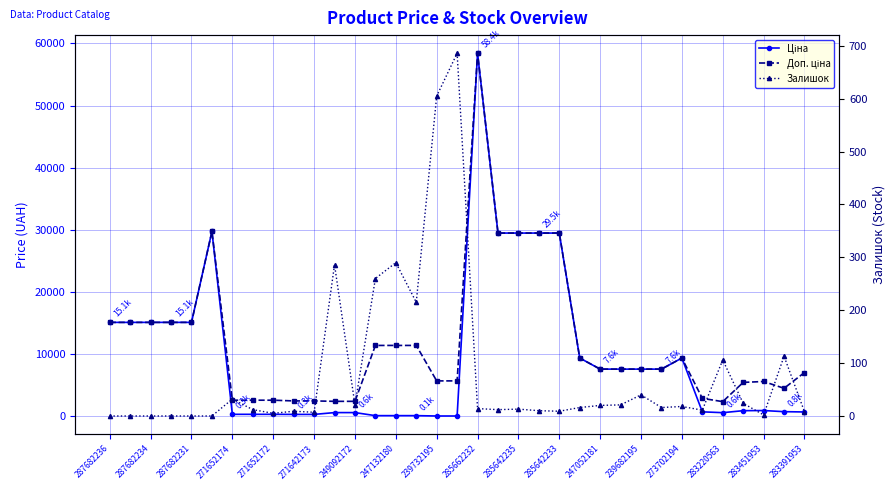

Which series has the largest total across all categories?

Доп. ціна